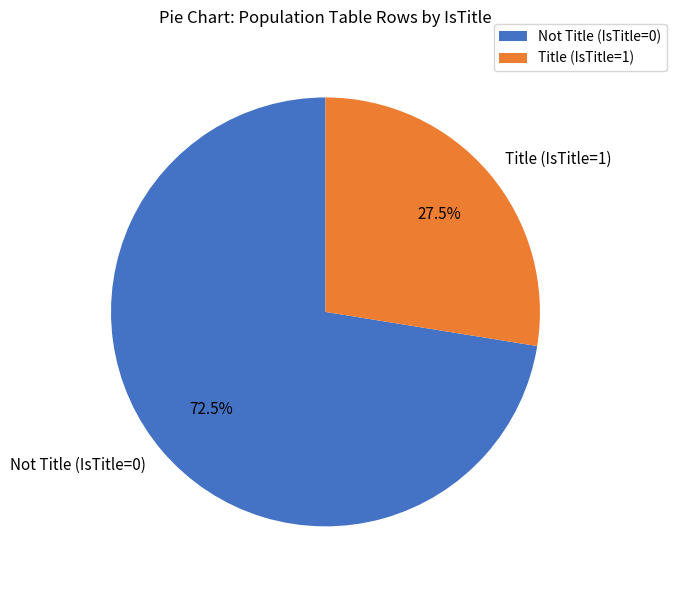

How many slices are in this pie chart?

2